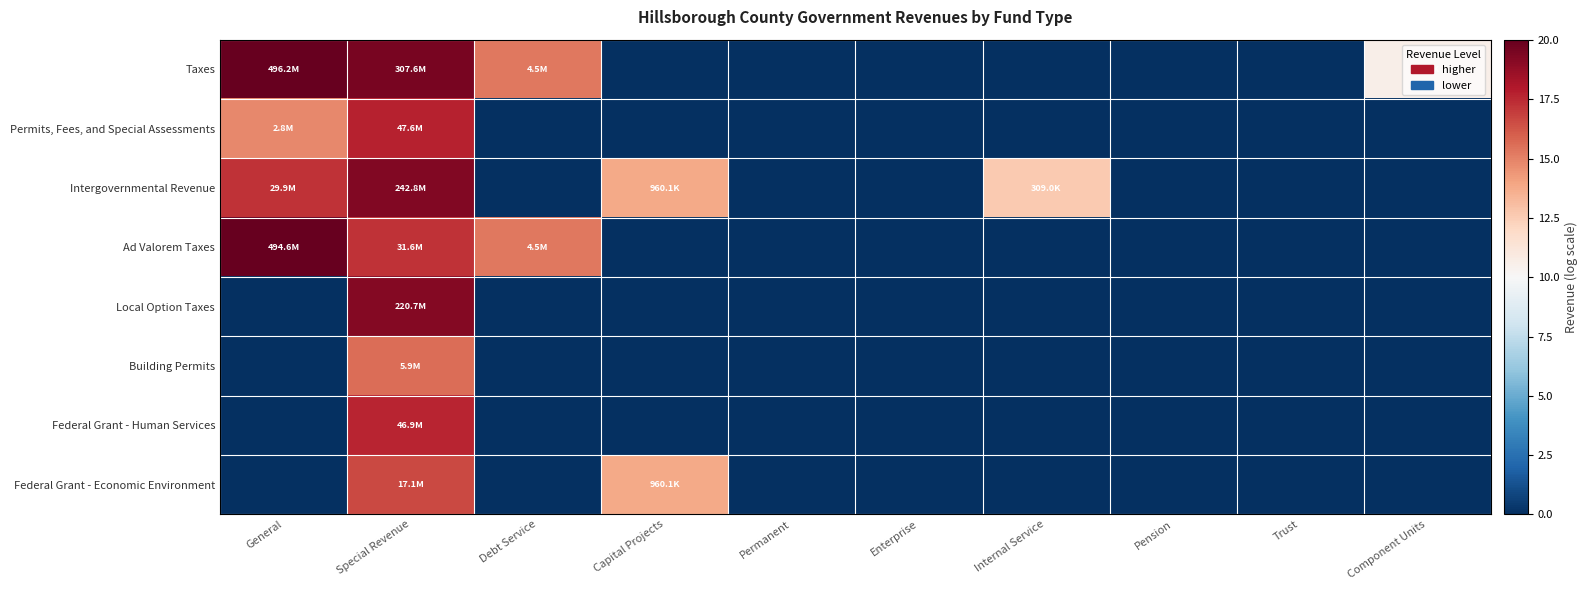

Which series has the largest range (max minus min)?

Taxes